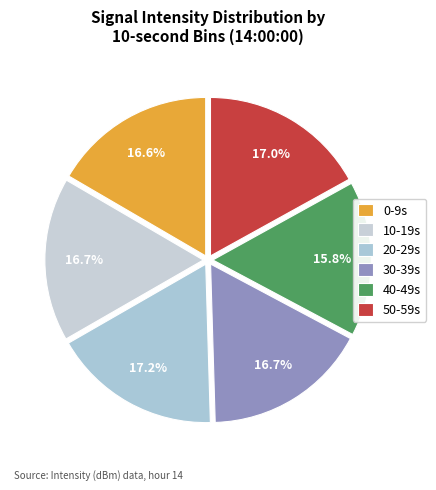

To the nearest percent, what is the difference between the largest and smallest slice percentages?

1%